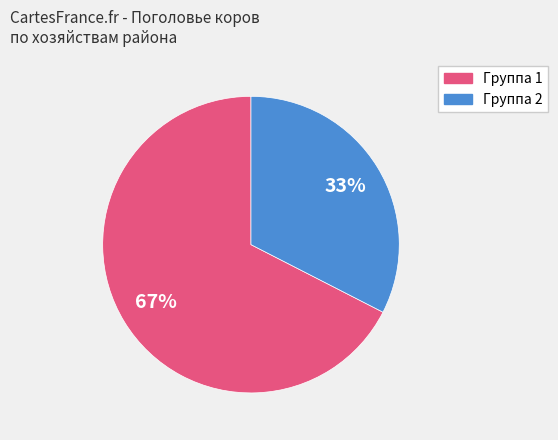

To the nearest percent, what is the average slice percentage?

50%